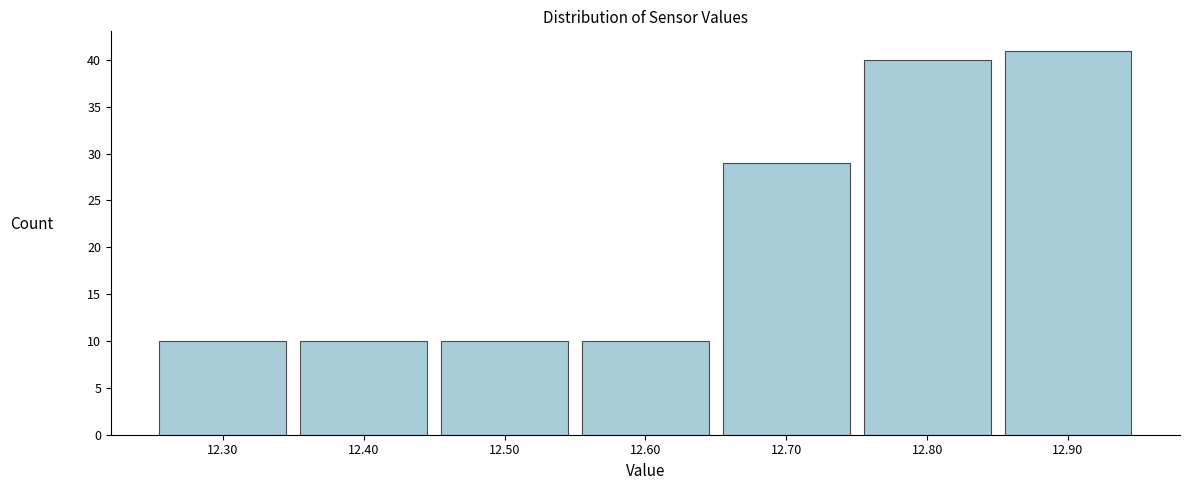

Over which range of the x-axis is the bar tallest?

12.85 to 12.95